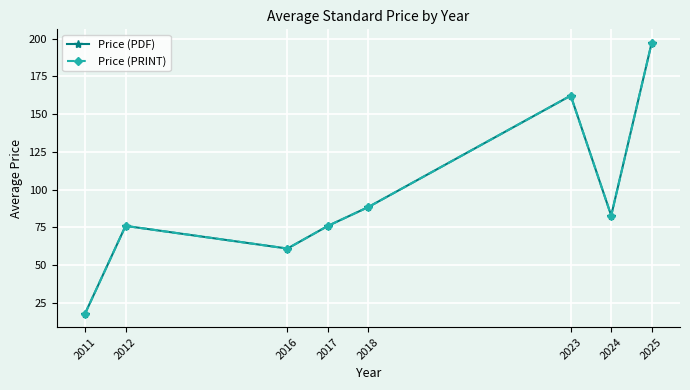

Where is the first local minimum for Price (PRINT)?

2016